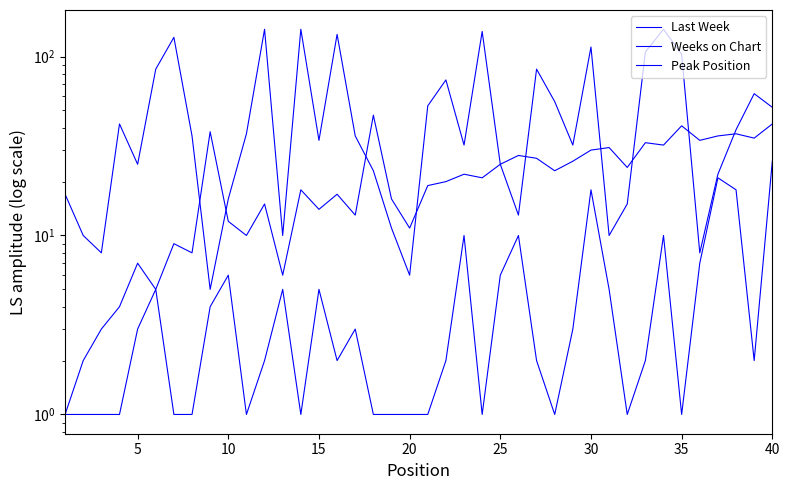

True or false: Weeks on Chart has a value of 23 at 16.

False